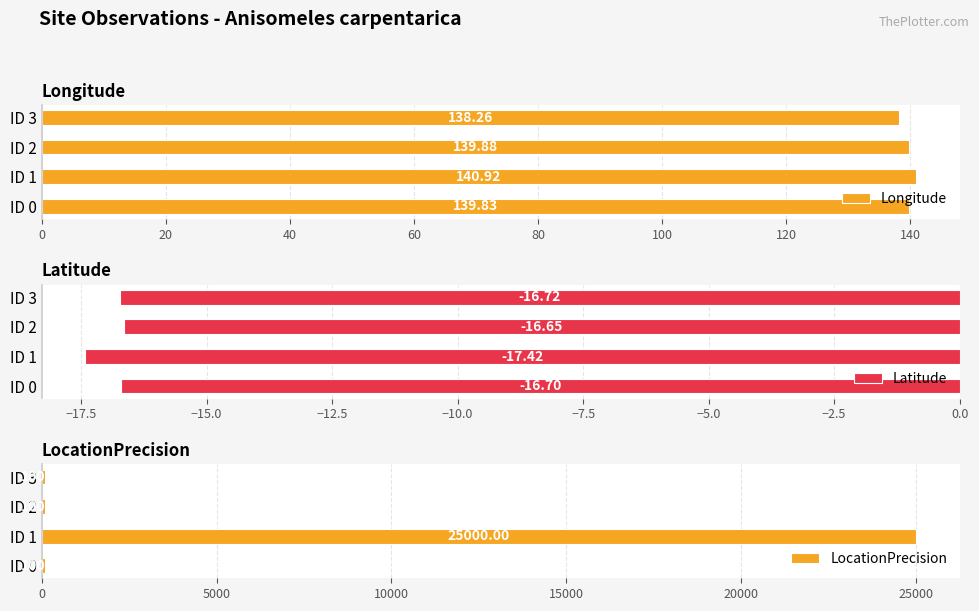

List the labels in order of Longitude value, largest first.

ID 1, ID 2, ID 0, ID 3